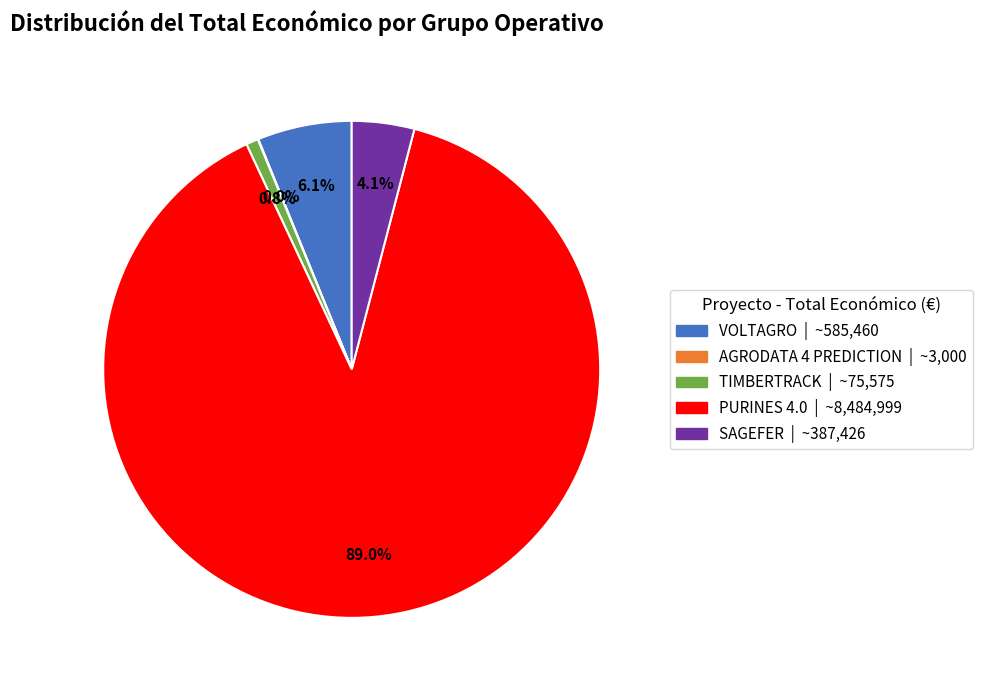

Is there a majority slice in this chart?

Yes